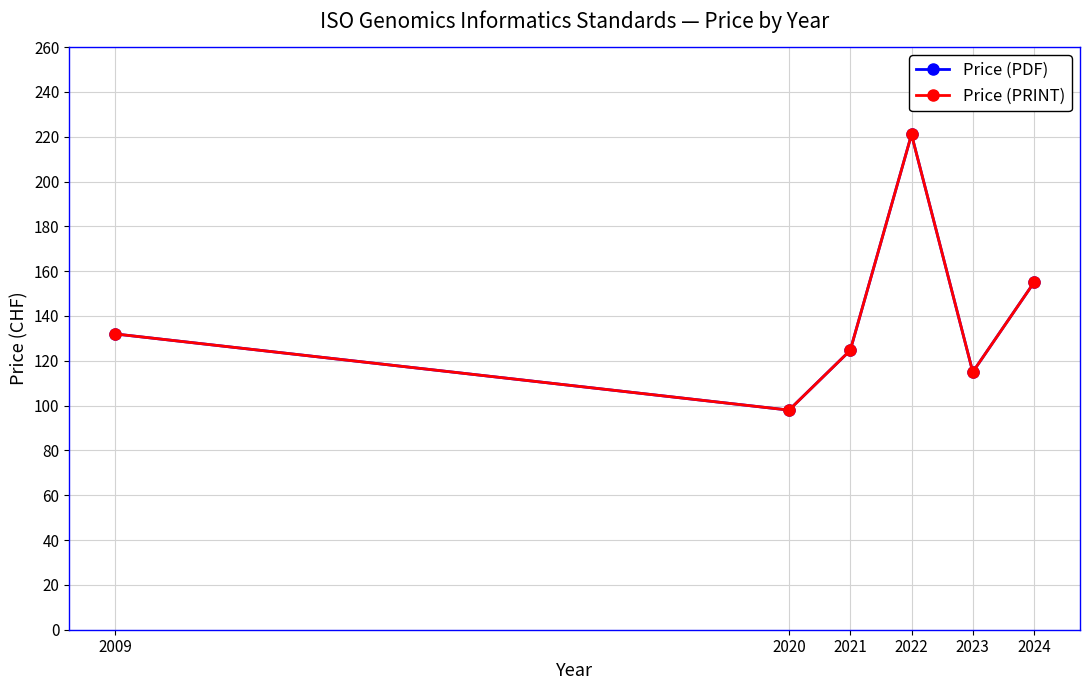

Between 2020 and 2009, which is larger?

2009